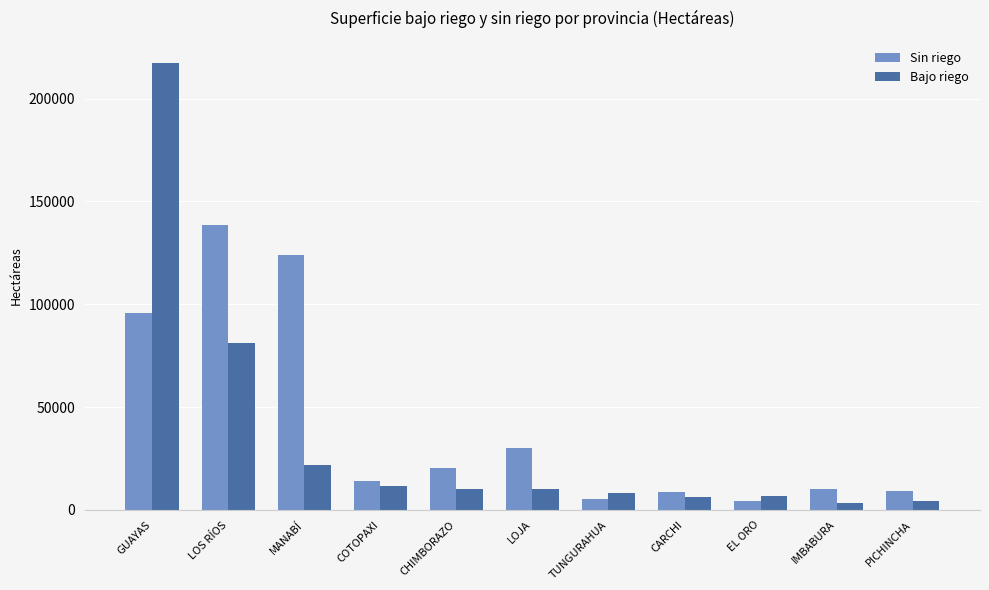

The value of Sin riego at IMBABURA is 9923.5. True or false?

True